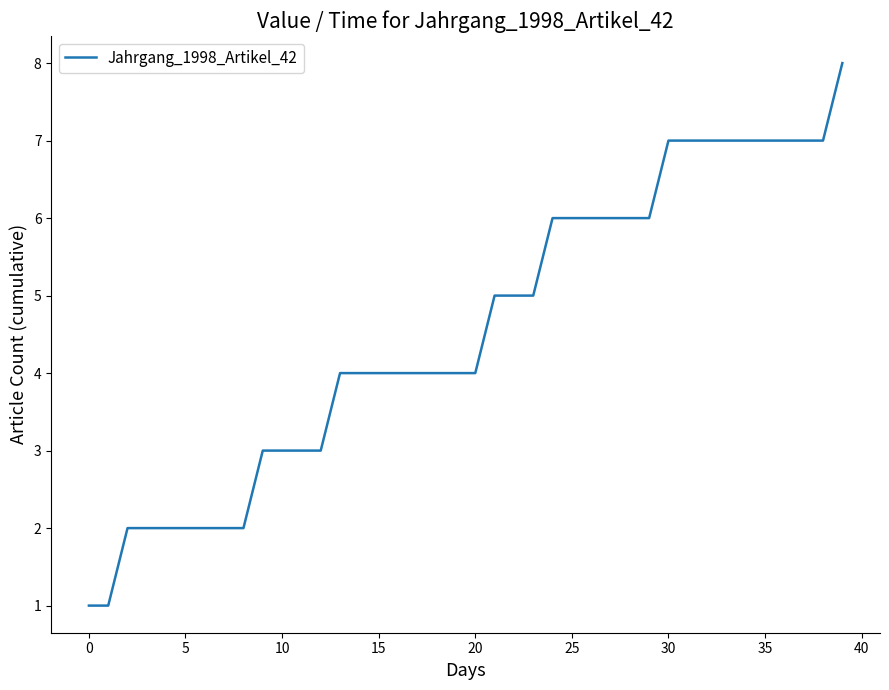

Is this an area chart (filled region under the line)?

No